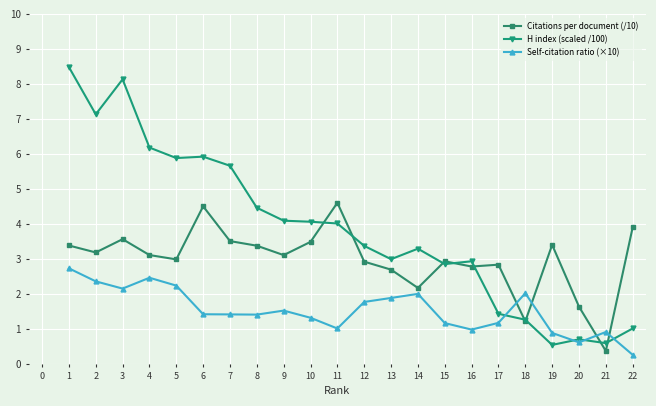

What is the difference between the highest and lowest values at 1?

5.8